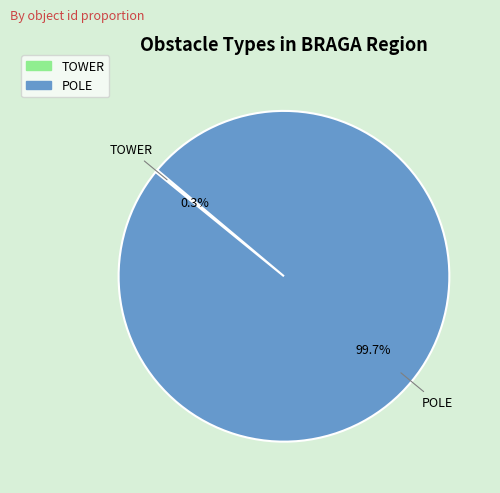

Which category has the biggest portion of the pie?

POLE